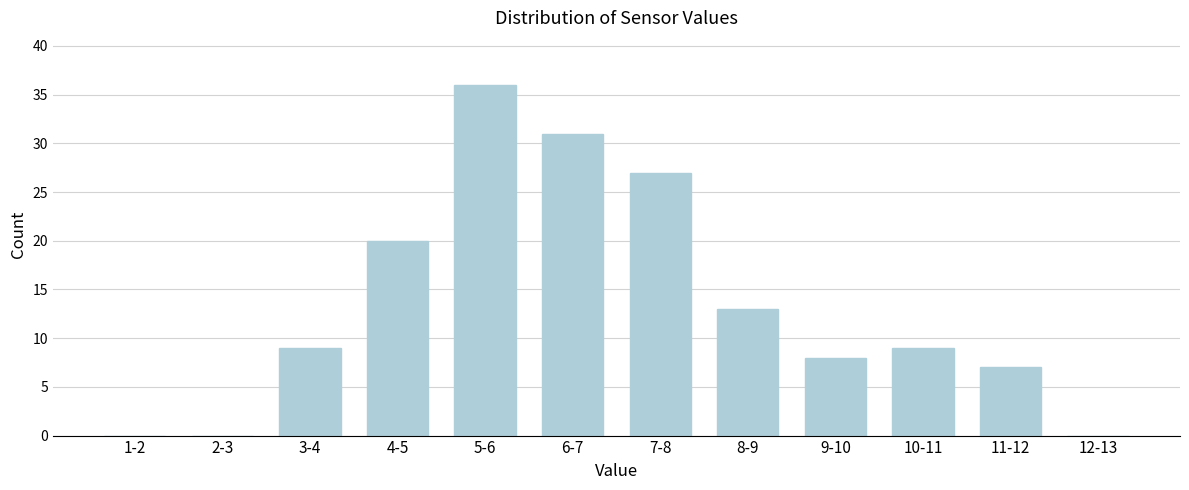

Reading left to right, transcribe all the data shown in this chart.

1-2=0	2-3=0	3-4=9	4-5=20	5-6=36	6-7=31	7-8=27	8-9=13	9-10=8	10-11=9	11-12=7	12-13=0